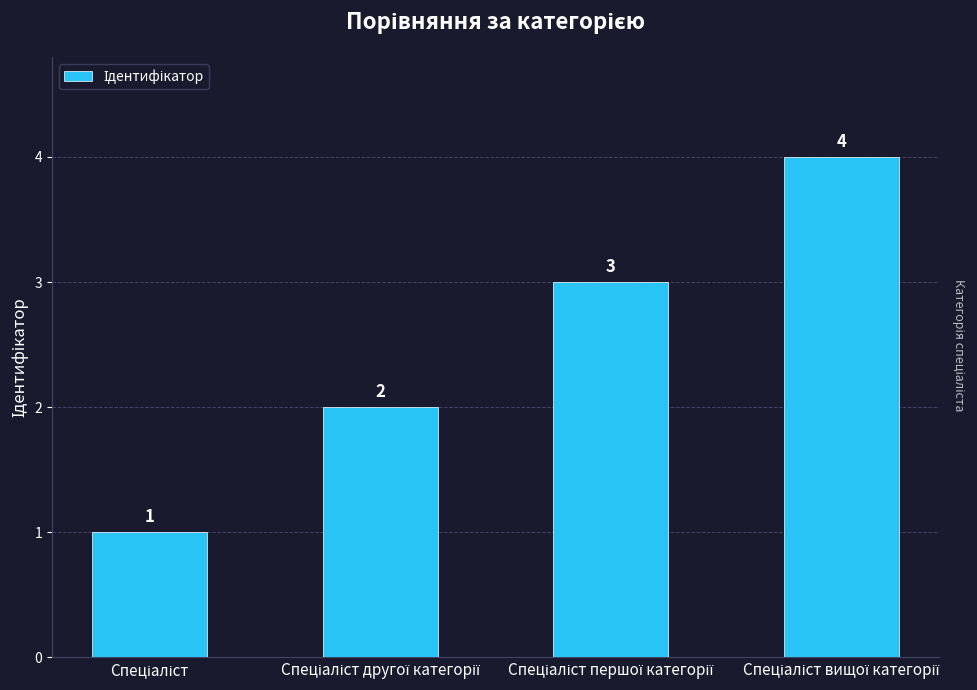

What is the difference between the maximum and minimum values?

3